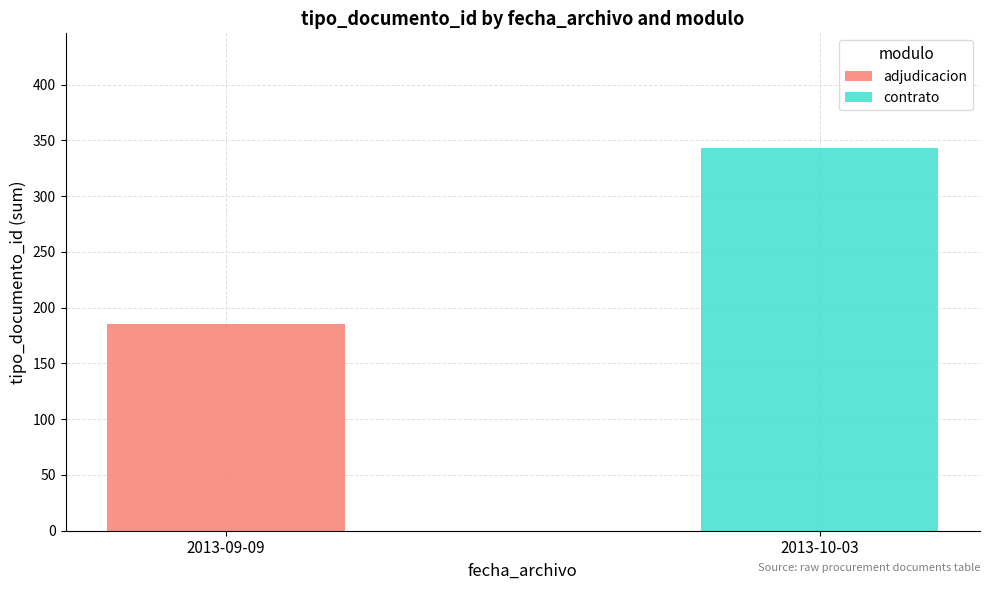

How many data points does each series have?

2